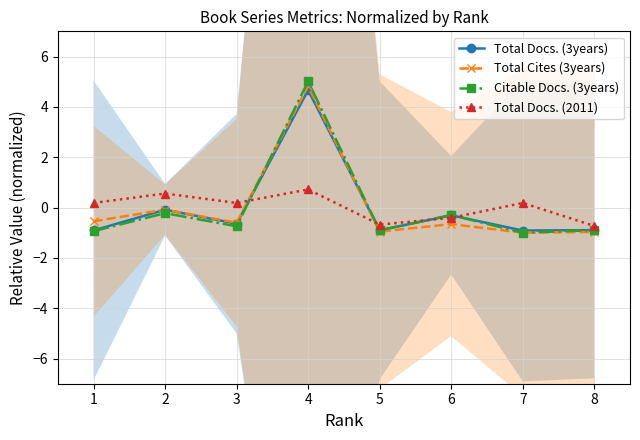

Which category has the lowest value in the Total Docs. (2011) series?

8